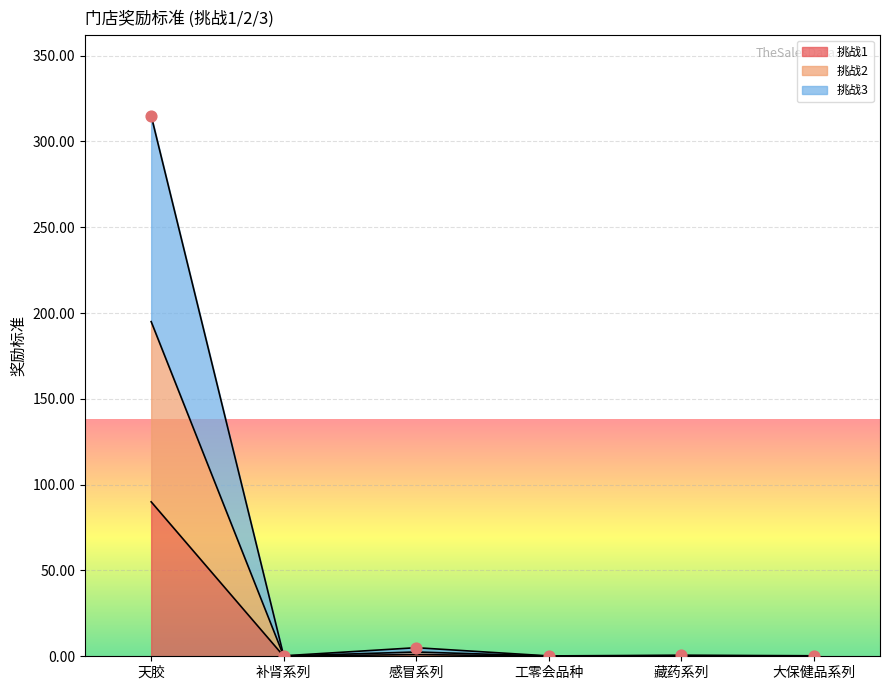

What is the total value across all series at 天胶?

600.0